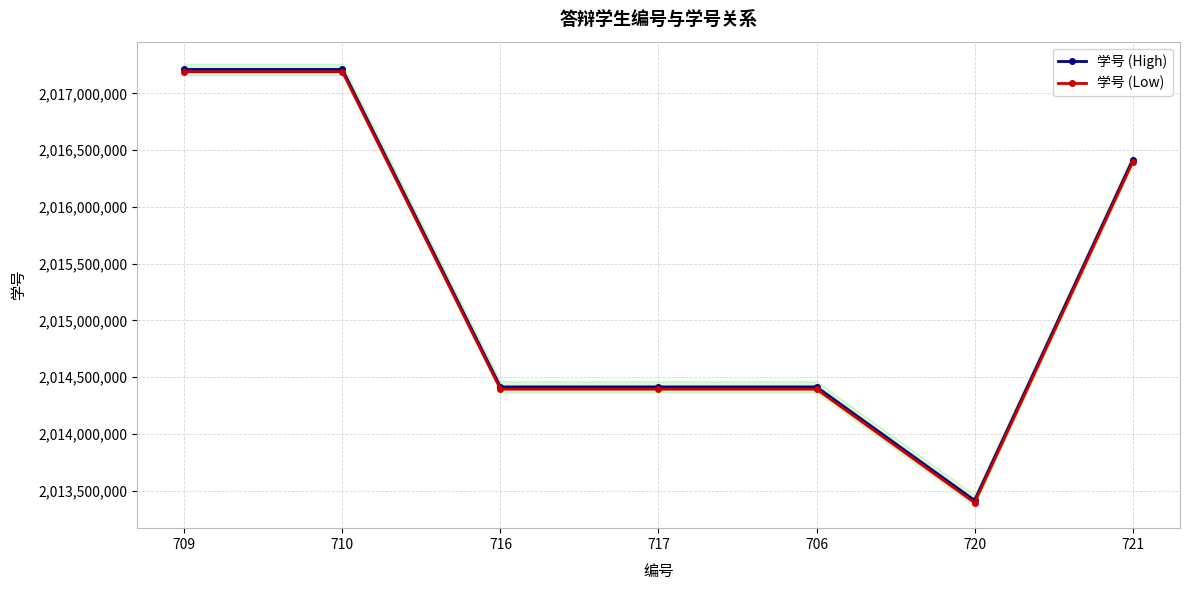

What is the label of the 4th point from the right?

717